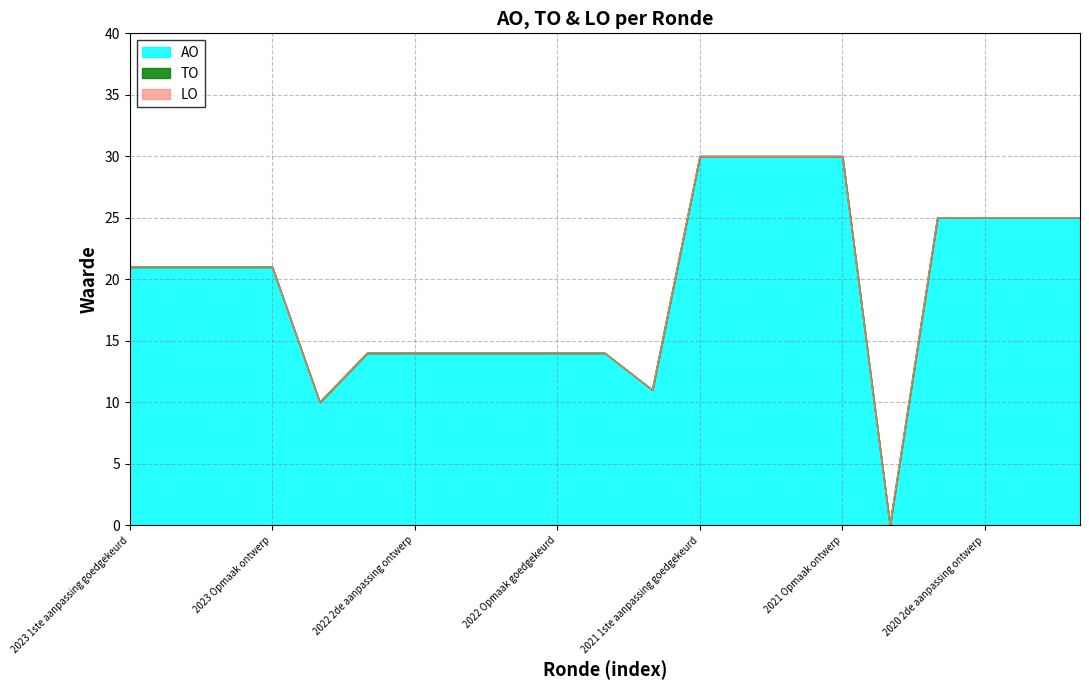

What is the label of the 1st point from the left?

2023 1ste aanpassing goedgekeurd